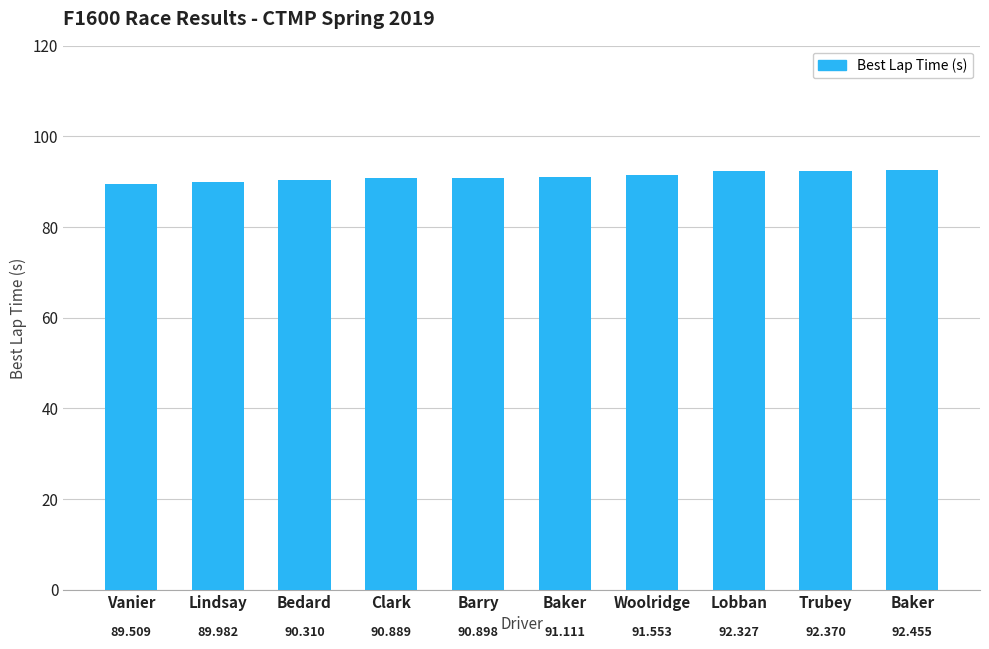

Reading right to left, transcribe all the data shown in this chart.

Baker=92.5	Trubey=92.4	Lobban=92.3	Woolridge=91.6	Baker=91.1	Barry=90.9	Clark=90.9	Bedard=90.3	Lindsay=90.0	Vanier=89.5